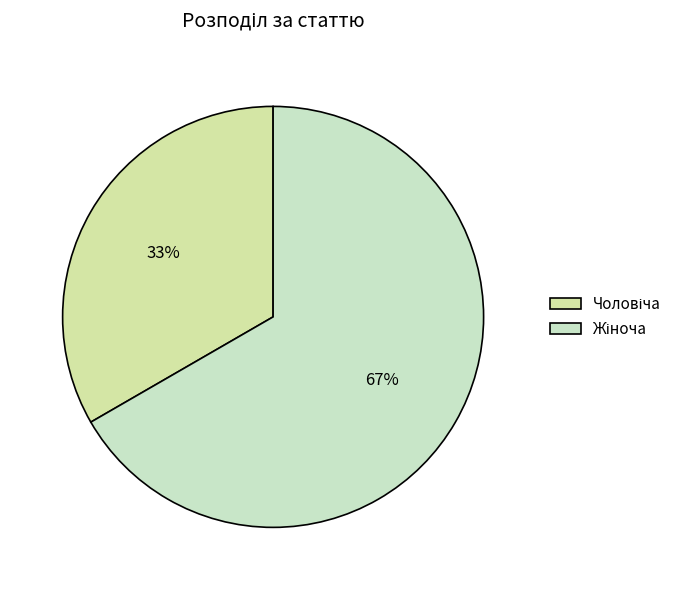

Rank the categories by value from highest to lowest.

Жіноча, Чоловіча